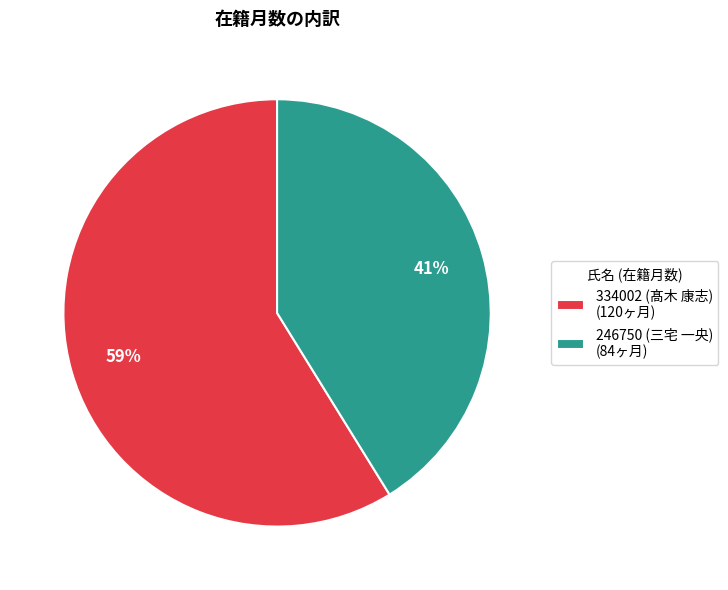

To the nearest percent, what is the average slice percentage?

50%